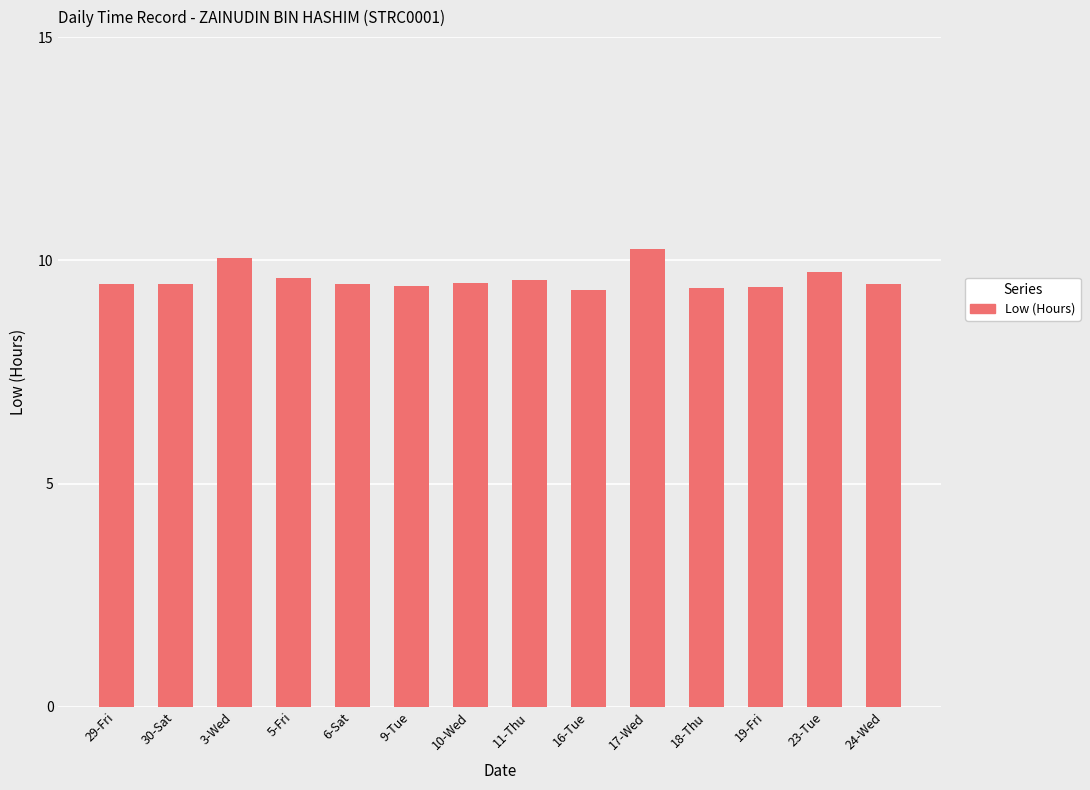

Which category has the highest value across all series?

17-Wed